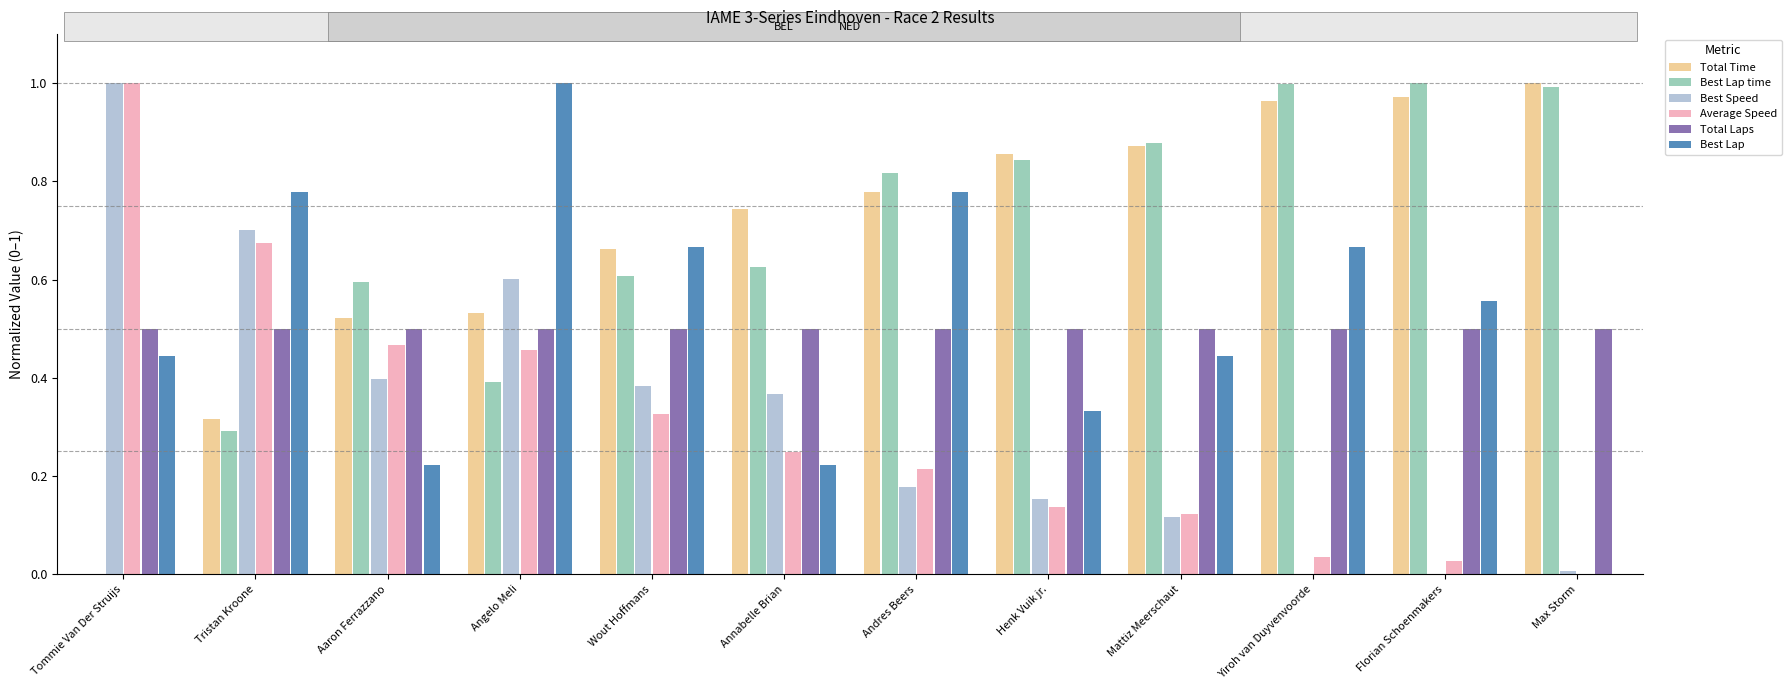

The Total Laps series shows 0.5 at Andres Beers. True or false?

True